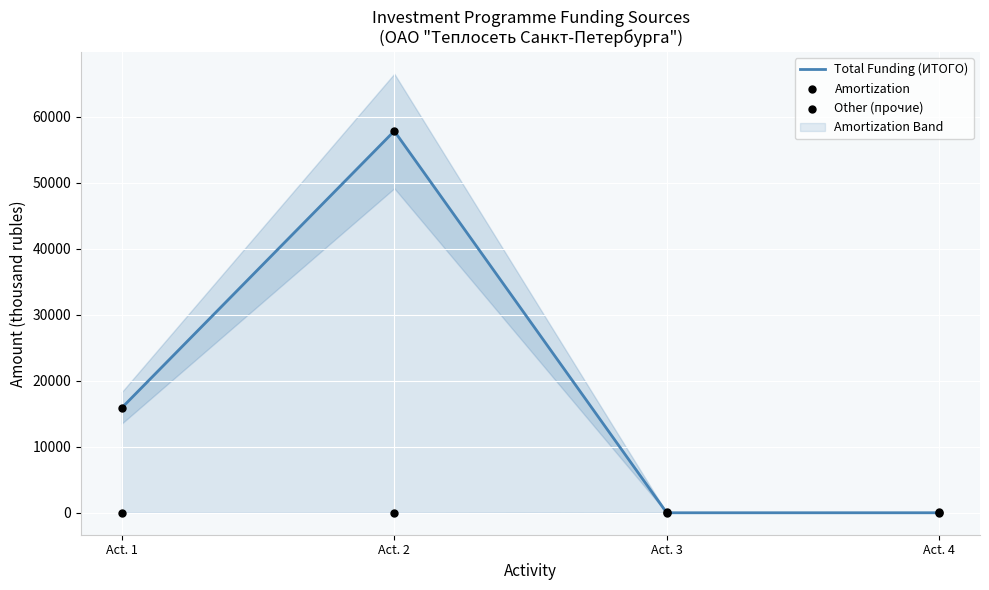

At which category is the sum across all series the highest?

Act. 2